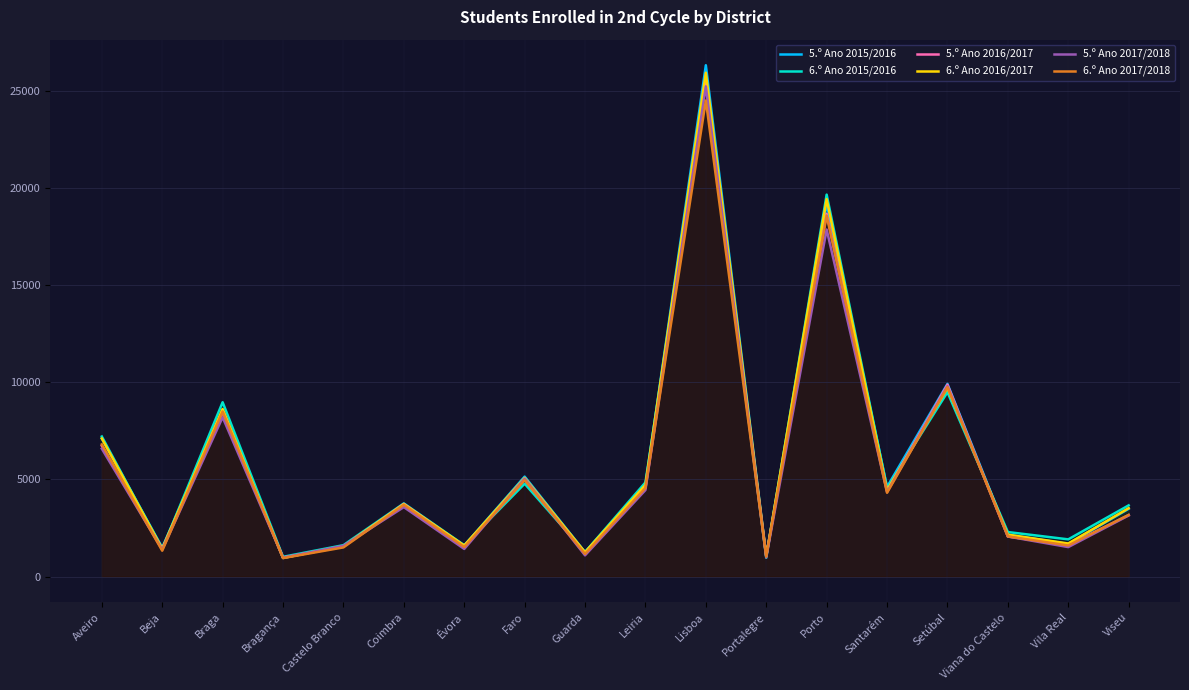

True or false: 5.º Ano 2016/2017 and 5.º Ano 2017/2018 cross at least once.

True